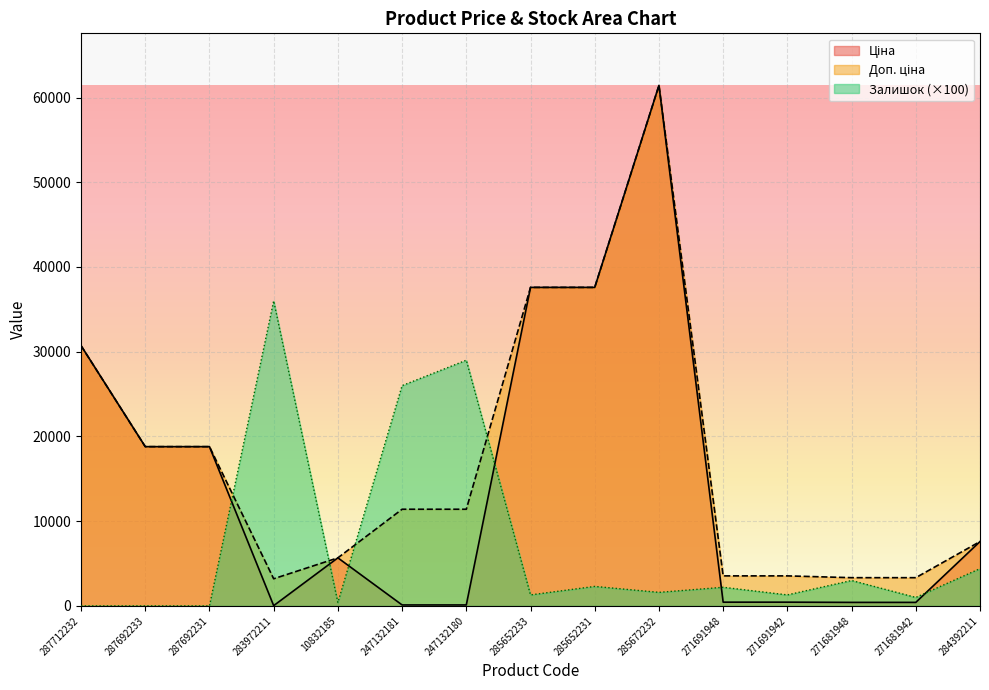

At which label is Ціна closest to 30733?

287712232